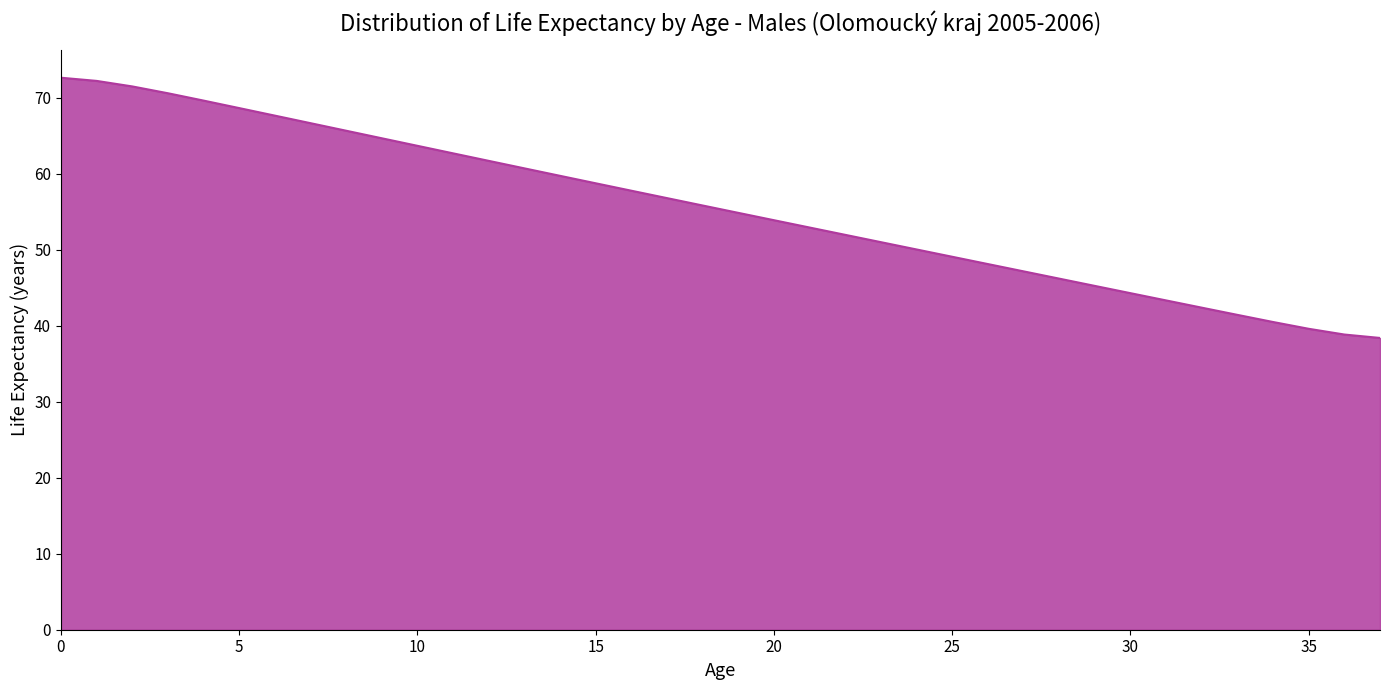

What is the maximum value shown in the chart?

72.7